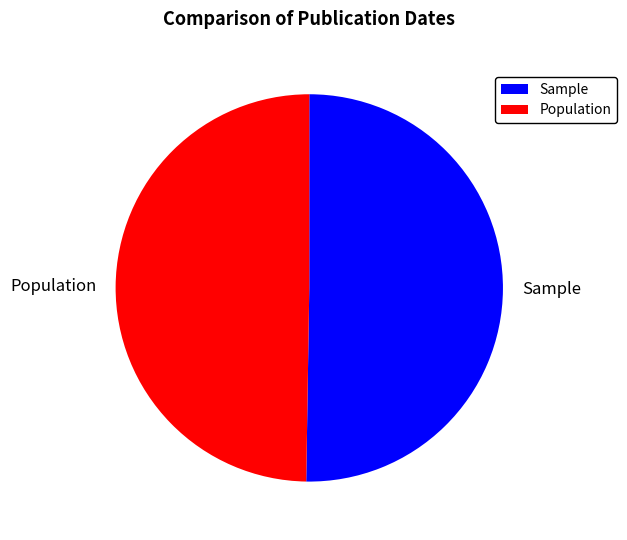

Rank the categories by value from lowest to highest.

Population, Sample